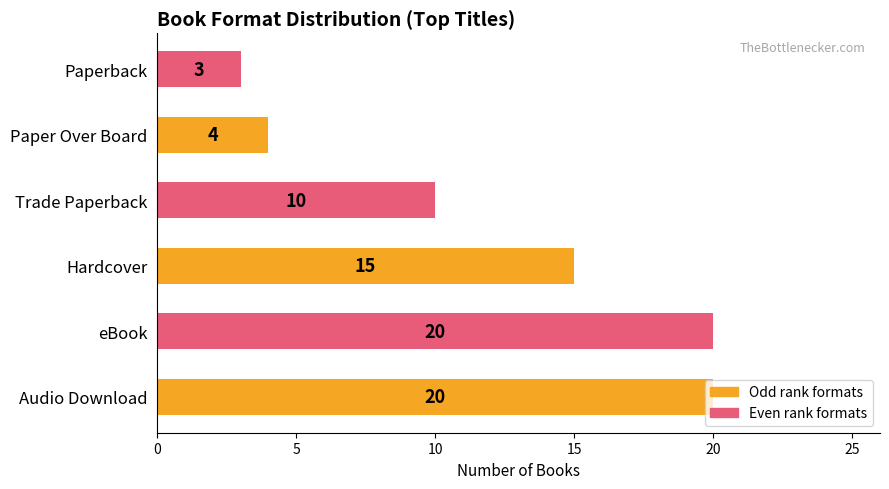

At which label is the value closest to 11?

Trade Paperback